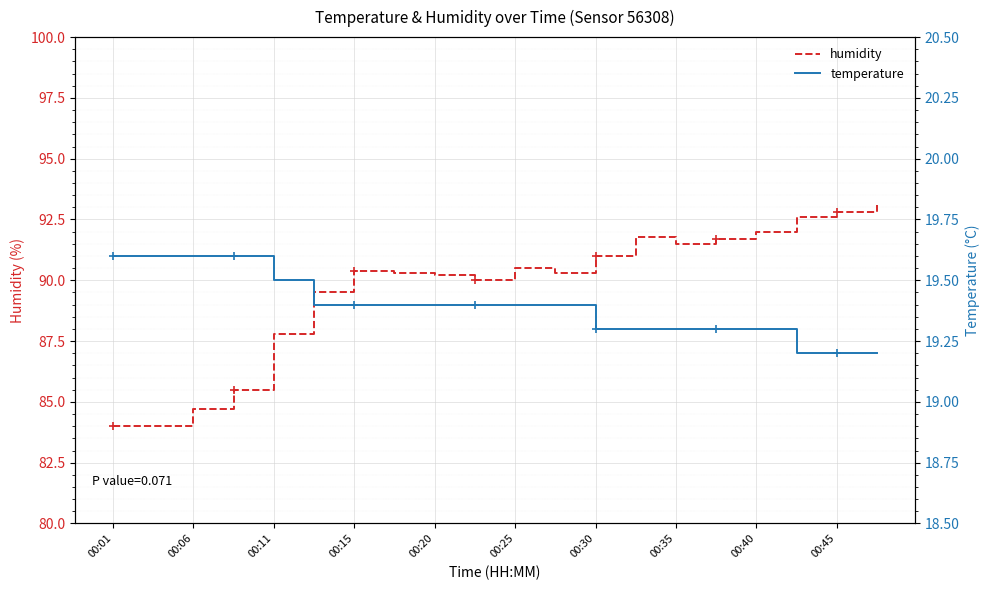

True or false: temperature and humidity cross at least once.

False